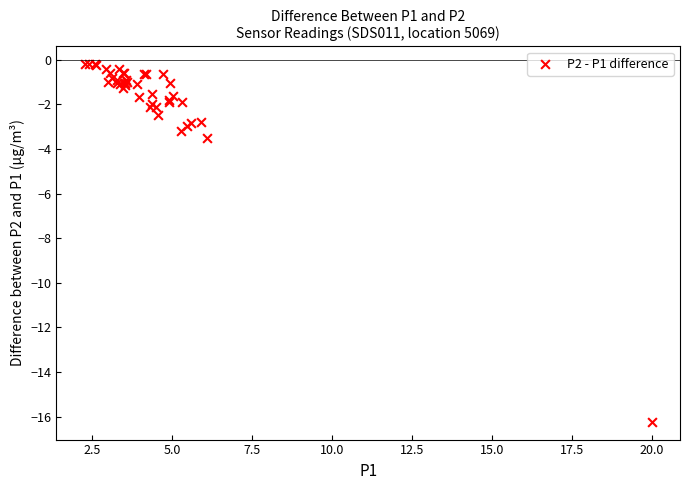

What Y value in the scatter plot is closest to -8?

-3.5